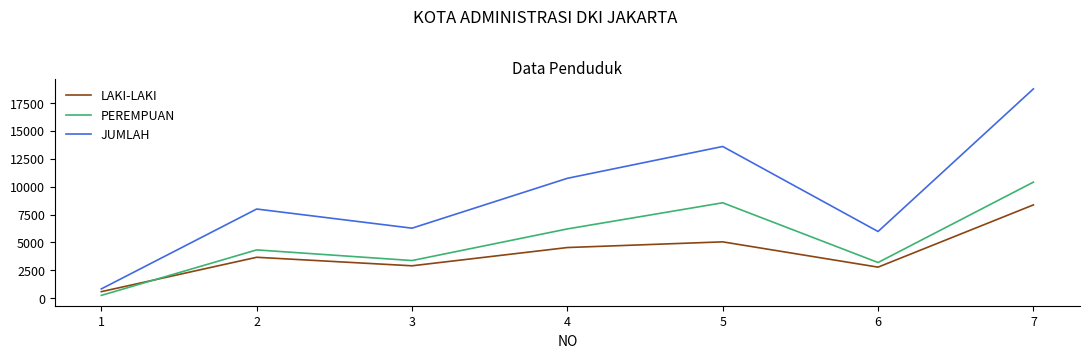

What is the difference between the PEREMPUAN values at 6 and 4?

3014